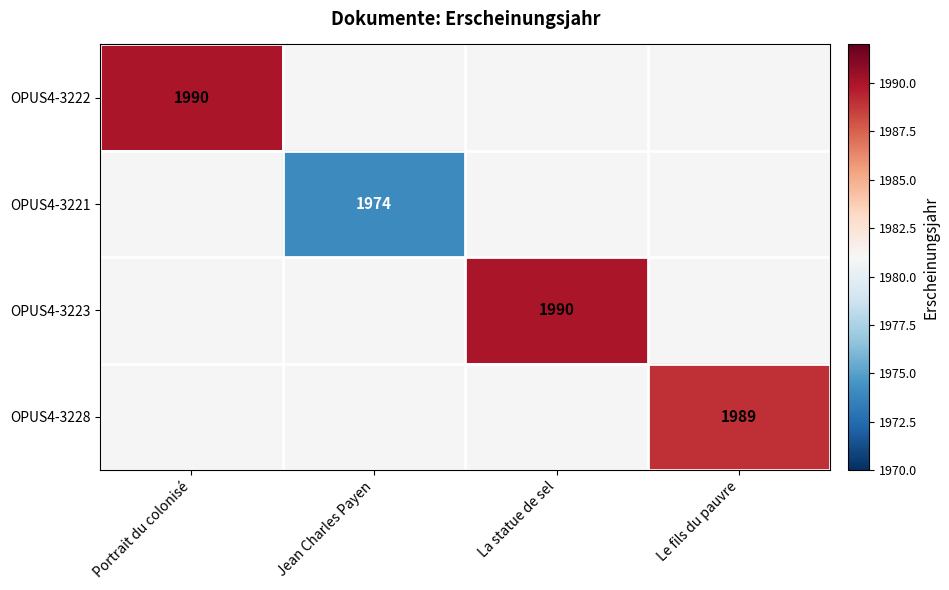

Count the number of categories in the chart.

4